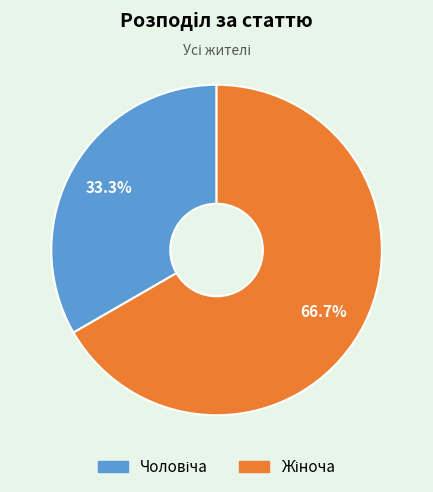

Is there any slice that represents more than half of the pie?

Yes